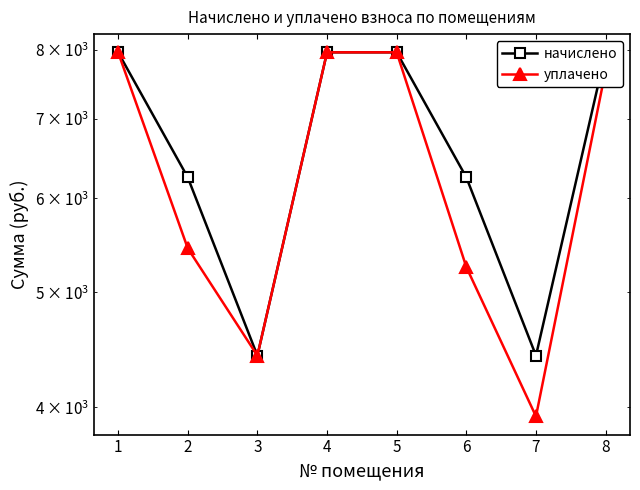

Reading right to left, list all the values displayed in this chart.

начислено: 8=7961.2	7=4421.6	6=6247.4	5=7961.2	4=7961.2	3=4421.5	2=6247.3	1=7961.2
уплачено: 8=7687.7	7=3930.3	6=5250.0	5=7961.2	4=7961.2	3=4421.5	2=5444.9	1=7961.2